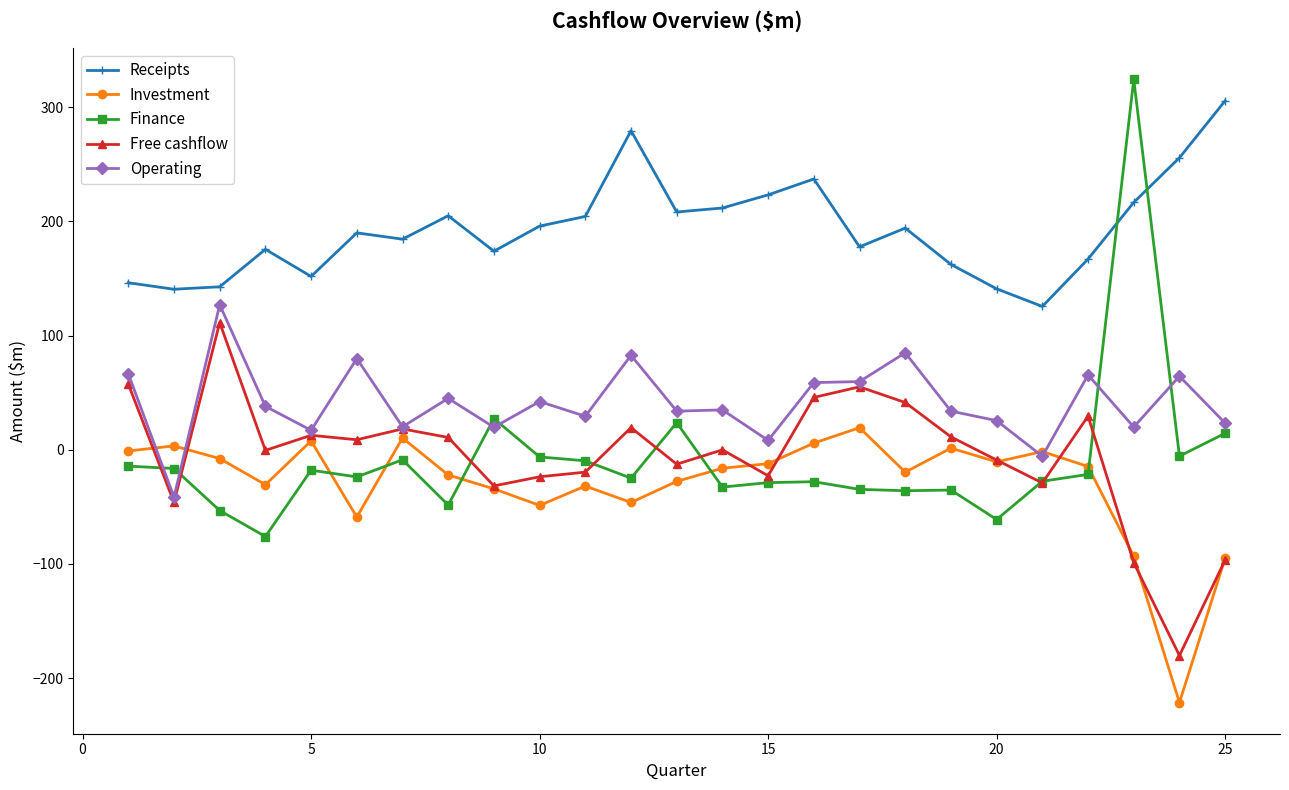

What is the maximum value for Finance?

324.3